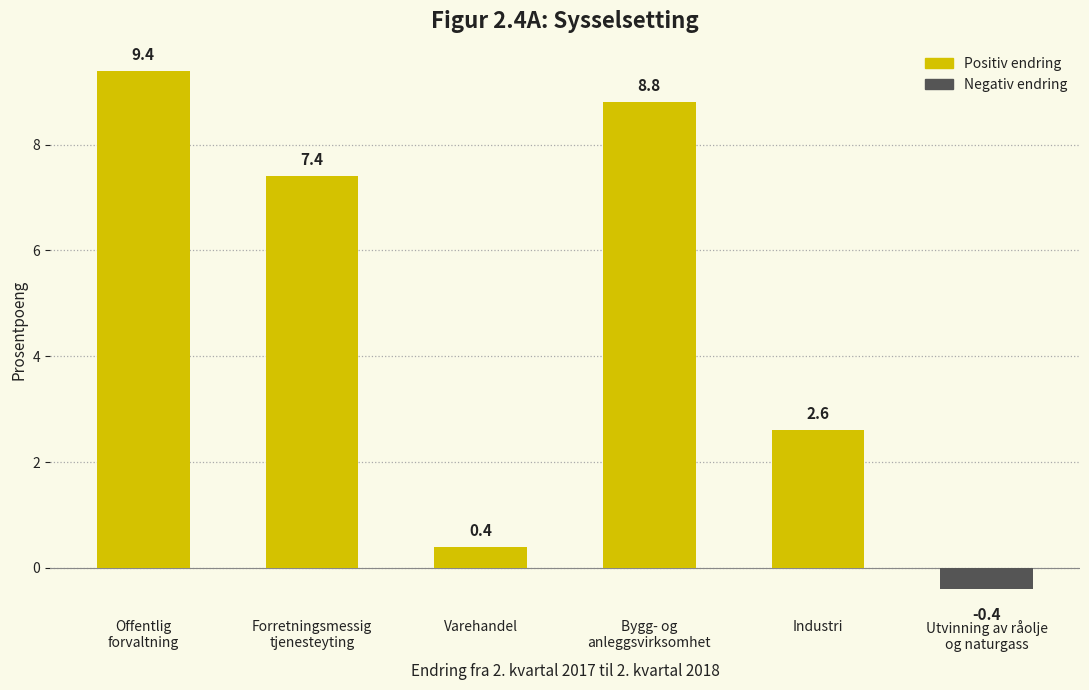

How many values are above zero?

5